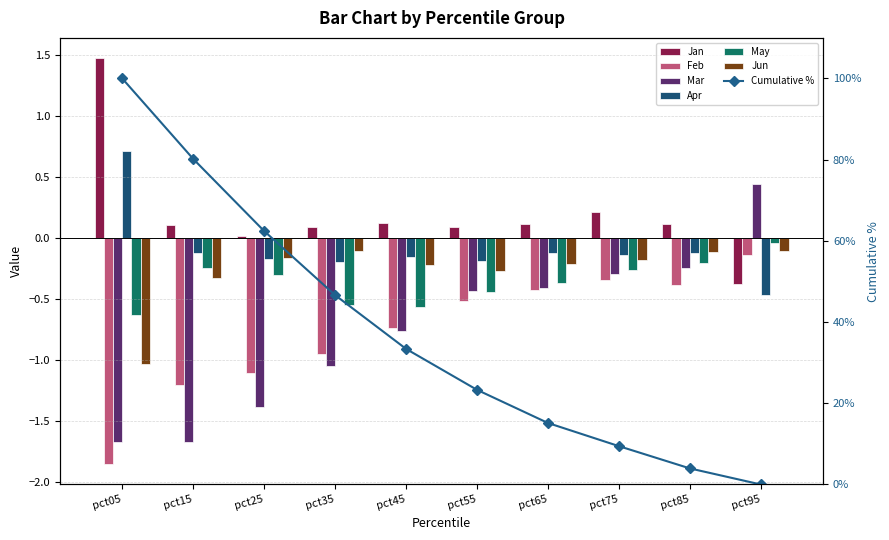

Between pct35 and pct85, which is larger?

pct85